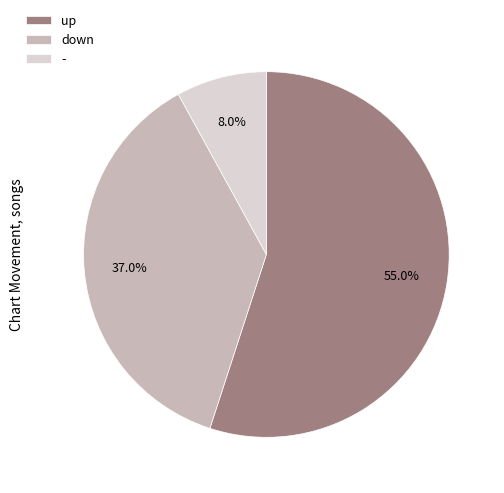

How many segments does this pie chart have?

3